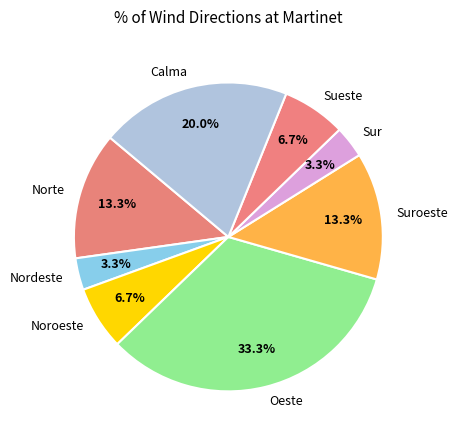

Which slice is the largest?

Oeste